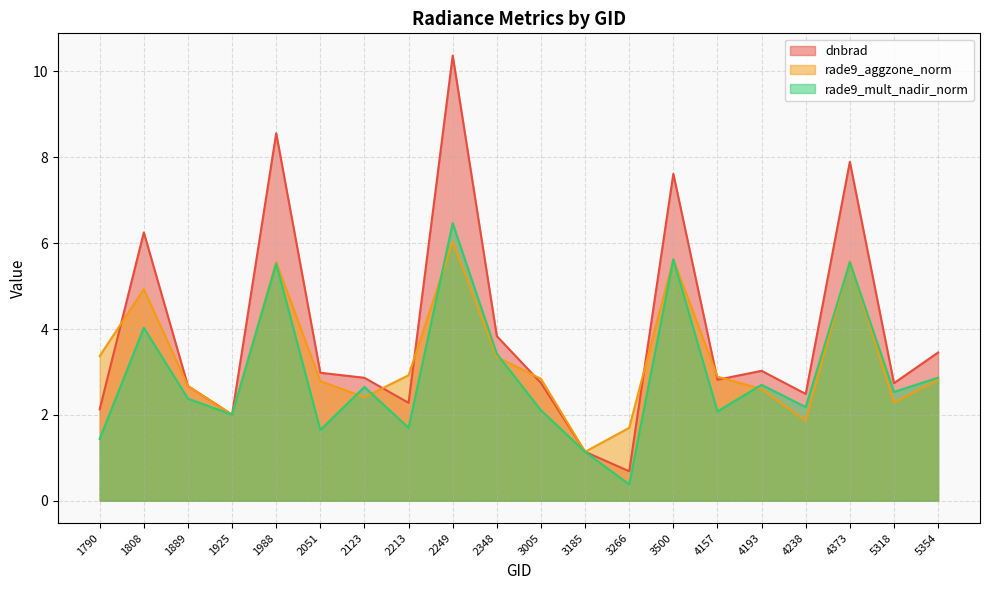

Which has a higher value, 4238 or 3185?

4238